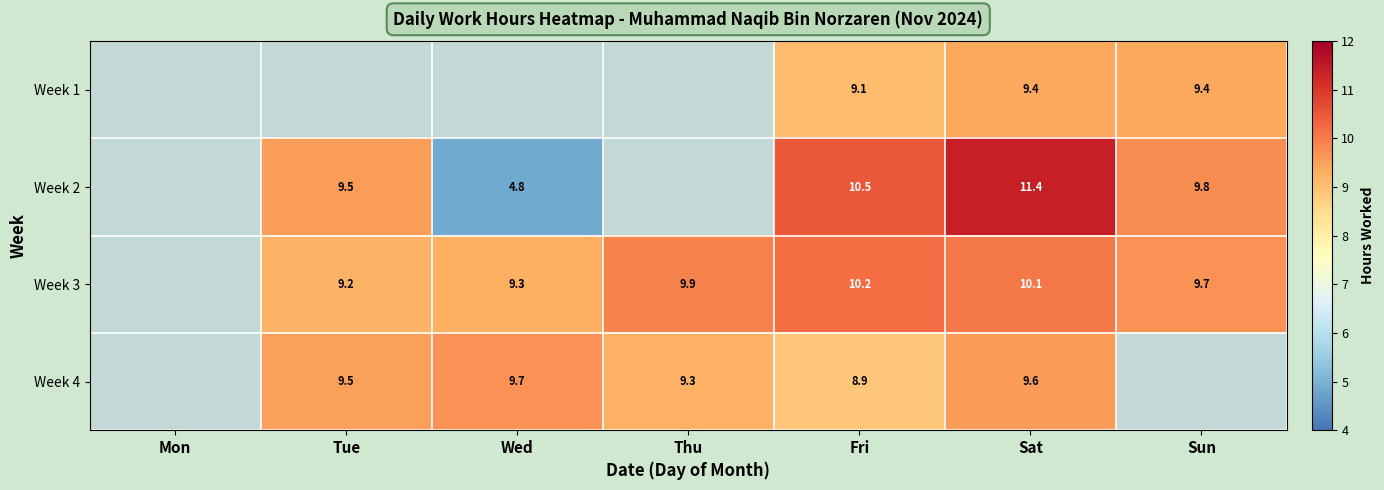

How many positive values does the Week 2 series have?

5